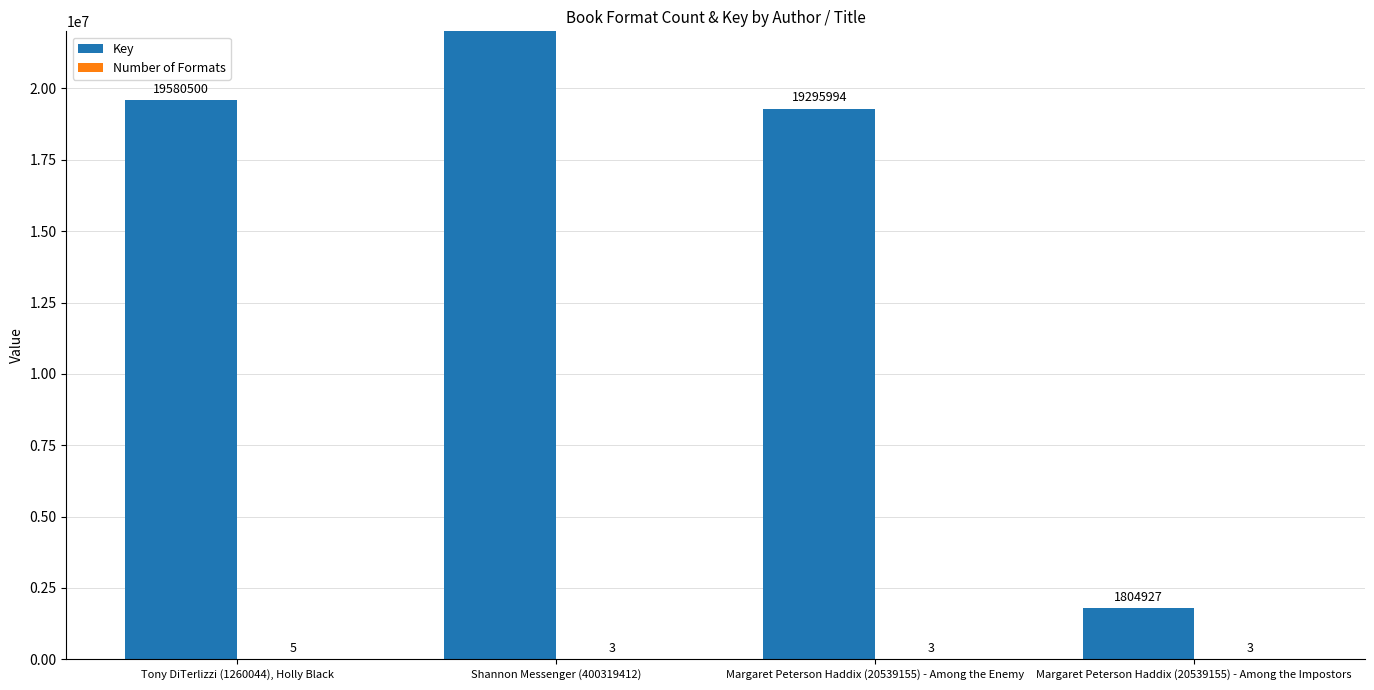

What are all the series names shown in the legend?

Key, Number of Formats